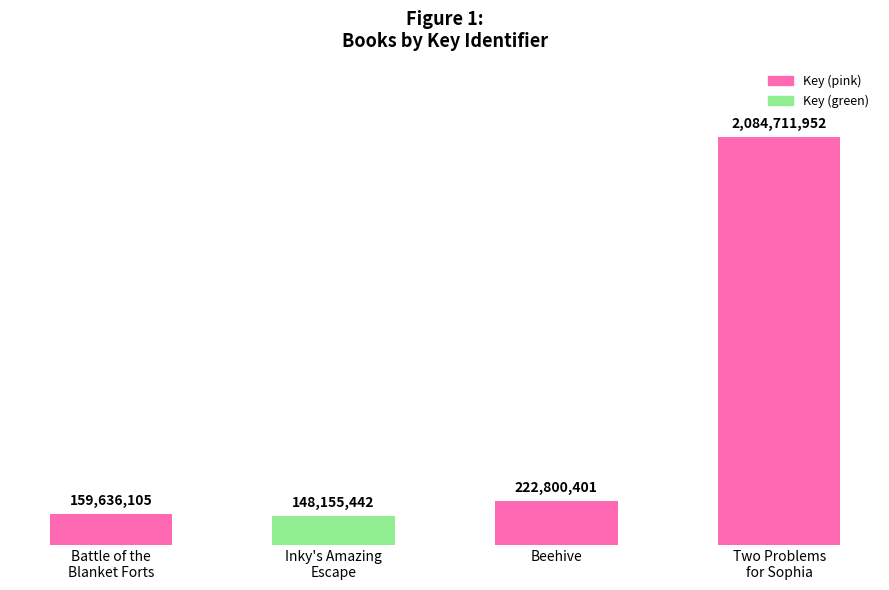

Rank the categories by value from lowest to highest.

Inky's Amazing
Escape, Battle of the
Blanket Forts, Beehive, Two Problems
for Sophia